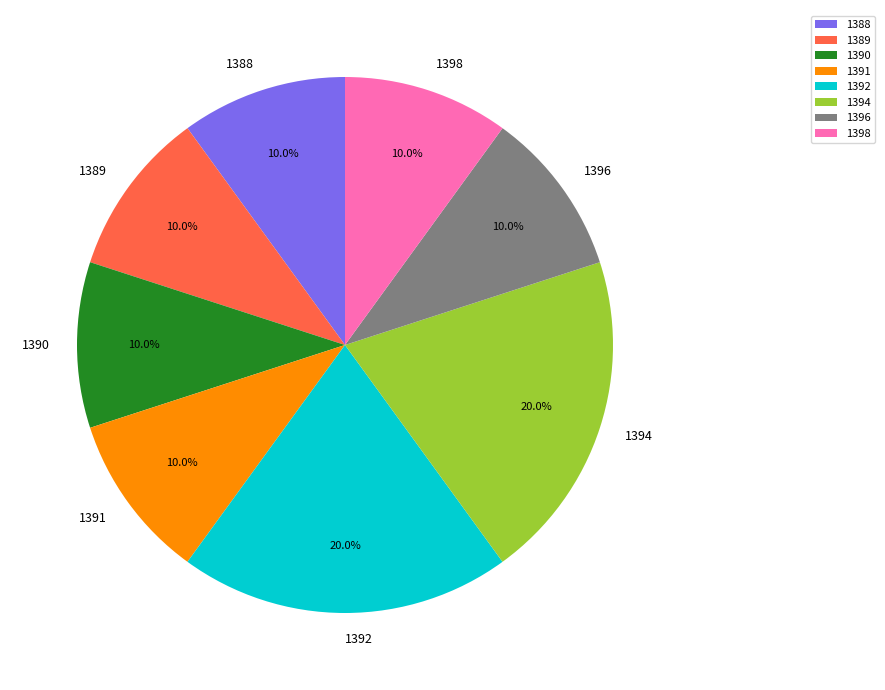

What percentage do 1396 and 1389 together represent?

20.0%